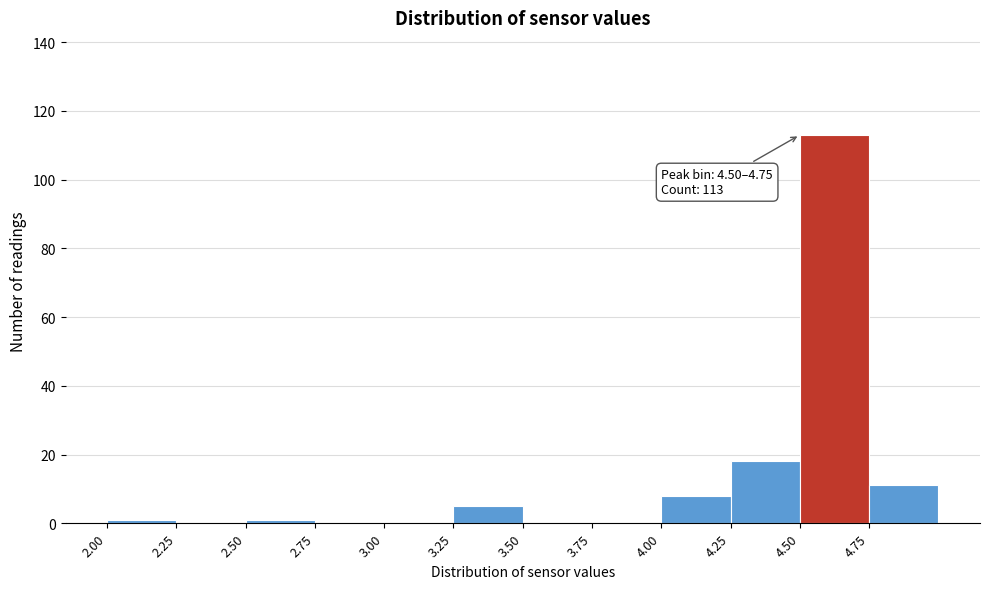

Which range on the x-axis has the tallest bar?

4.50 to 4.75